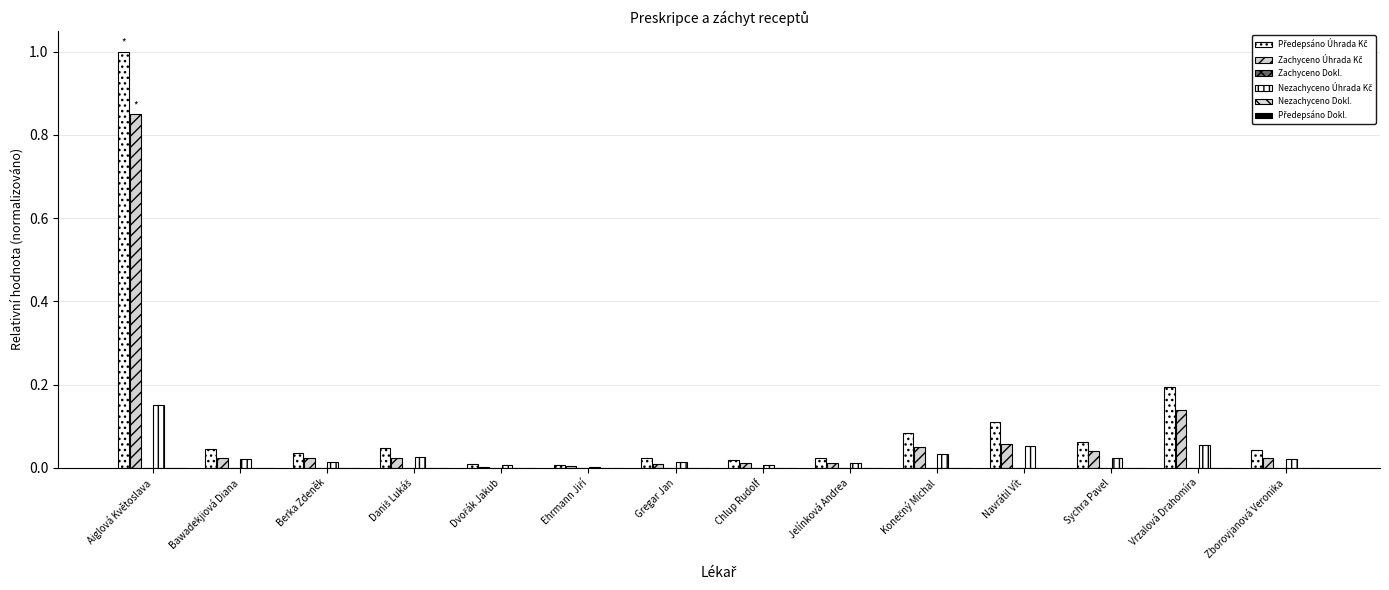

The value of Předepsáno Dokl. at Konečný Michal is 0.0. True or false?

True